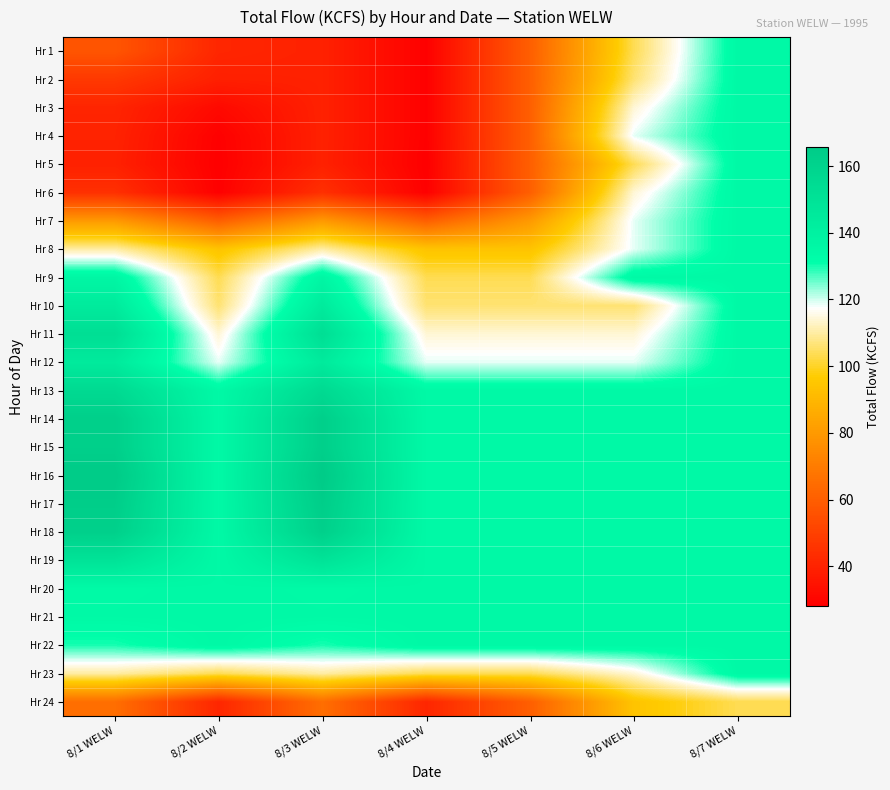

Reading right to left, extract all data points from this chart.

Hr 1: 8/7 WELW=134.9	8/6 WELW=103.6	8/5 WELW=60.3	8/4 WELW=28.5	8/3 WELW=39.5	8/2 WELW=41.2	8/1 WELW=57.0
Hr 2: 8/7 WELW=134.9	8/6 WELW=106.1	8/5 WELW=60.3	8/4 WELW=28.5	8/3 WELW=39.5	8/2 WELW=38.9	8/1 WELW=47.4
Hr 3: 8/7 WELW=134.9	8/6 WELW=114.2	8/5 WELW=60.3	8/4 WELW=28.5	8/3 WELW=39.5	8/2 WELW=31.5	8/1 WELW=40.6
Hr 4: 8/7 WELW=134.9	8/6 WELW=118.8	8/5 WELW=60.3	8/4 WELW=28.5	8/3 WELW=39.5	8/2 WELW=28.5	8/1 WELW=40.0
Hr 5: 8/7 WELW=134.9	8/6 WELW=103.6	8/5 WELW=60.3	8/4 WELW=28.1	8/3 WELW=39.5	8/2 WELW=28.1	8/1 WELW=39.5
Hr 6: 8/7 WELW=134.9	8/6 WELW=114.2	8/5 WELW=60.3	8/4 WELW=28.5	8/3 WELW=44.5	8/2 WELW=28.5	8/1 WELW=44.5
Hr 7: 8/7 WELW=134.9	8/6 WELW=118.8	8/5 WELW=80.0	8/4 WELW=60.3	8/3 WELW=80.0	8/2 WELW=60.3	8/1 WELW=80.0
Hr 8: 8/7 WELW=134.9	8/6 WELW=118.8	8/5 WELW=94.2	8/4 WELW=94.2	8/3 WELW=110.3	8/2 WELW=94.2	8/1 WELW=110.3
Hr 9: 8/7 WELW=134.9	8/6 WELW=134.9	8/5 WELW=103.6	8/4 WELW=103.6	8/3 WELW=136.8	8/2 WELW=103.6	8/1 WELW=136.8
Hr 10: 8/7 WELW=134.9	8/6 WELW=106.1	8/5 WELW=106.1	8/4 WELW=106.1	8/3 WELW=144.3	8/2 WELW=106.1	8/1 WELW=144.3
Hr 11: 8/7 WELW=134.9	8/6 WELW=114.2	8/5 WELW=114.2	8/4 WELW=114.2	8/3 WELW=152.8	8/2 WELW=114.2	8/1 WELW=152.8
Hr 12: 8/7 WELW=134.9	8/6 WELW=118.8	8/5 WELW=118.8	8/4 WELW=118.8	8/3 WELW=144.6	8/2 WELW=118.8	8/1 WELW=144.6
Hr 13: 8/7 WELW=134.9	8/6 WELW=134.9	8/5 WELW=134.9	8/4 WELW=134.9	8/3 WELW=155.8	8/2 WELW=134.9	8/1 WELW=155.8
Hr 14: 8/7 WELW=134.9	8/6 WELW=134.9	8/5 WELW=134.9	8/4 WELW=134.9	8/3 WELW=162.9	8/2 WELW=134.9	8/1 WELW=162.9
Hr 15: 8/7 WELW=134.9	8/6 WELW=134.9	8/5 WELW=134.9	8/4 WELW=134.9	8/3 WELW=162.9	8/2 WELW=134.9	8/1 WELW=162.9
Hr 16: 8/7 WELW=134.9	8/6 WELW=134.9	8/5 WELW=134.9	8/4 WELW=134.9	8/3 WELW=165.7	8/2 WELW=134.9	8/1 WELW=165.7
Hr 17: 8/7 WELW=134.9	8/6 WELW=134.9	8/5 WELW=134.9	8/4 WELW=134.9	8/3 WELW=163.8	8/2 WELW=134.9	8/1 WELW=163.8
Hr 18: 8/7 WELW=134.9	8/6 WELW=134.9	8/5 WELW=134.9	8/4 WELW=134.9	8/3 WELW=162.2	8/2 WELW=134.9	8/1 WELW=162.2
Hr 19: 8/7 WELW=134.9	8/6 WELW=134.9	8/5 WELW=134.9	8/4 WELW=134.9	8/3 WELW=149.4	8/2 WELW=134.9	8/1 WELW=149.4
Hr 20: 8/7 WELW=134.9	8/6 WELW=134.9	8/5 WELW=134.9	8/4 WELW=134.9	8/3 WELW=134.3	8/2 WELW=134.9	8/1 WELW=134.3
Hr 21: 8/7 WELW=134.9	8/6 WELW=134.9	8/5 WELW=134.9	8/4 WELW=134.9	8/3 WELW=134.6	8/2 WELW=134.9	8/1 WELW=134.6
Hr 22: 8/7 WELW=134.9	8/6 WELW=134.9	8/5 WELW=134.9	8/4 WELW=134.9	8/3 WELW=130.0	8/2 WELW=134.9	8/1 WELW=130.0
Hr 23: 8/7 WELW=134.9	8/6 WELW=114.2	8/5 WELW=103.6	8/4 WELW=103.6	8/3 WELW=110.0	8/2 WELW=103.6	8/1 WELW=110.0
Hr 24: 8/7 WELW=103.6	8/6 WELW=94.2	8/5 WELW=60.3	8/4 WELW=41.2	8/3 WELW=65.5	8/2 WELW=41.2	8/1 WELW=65.5